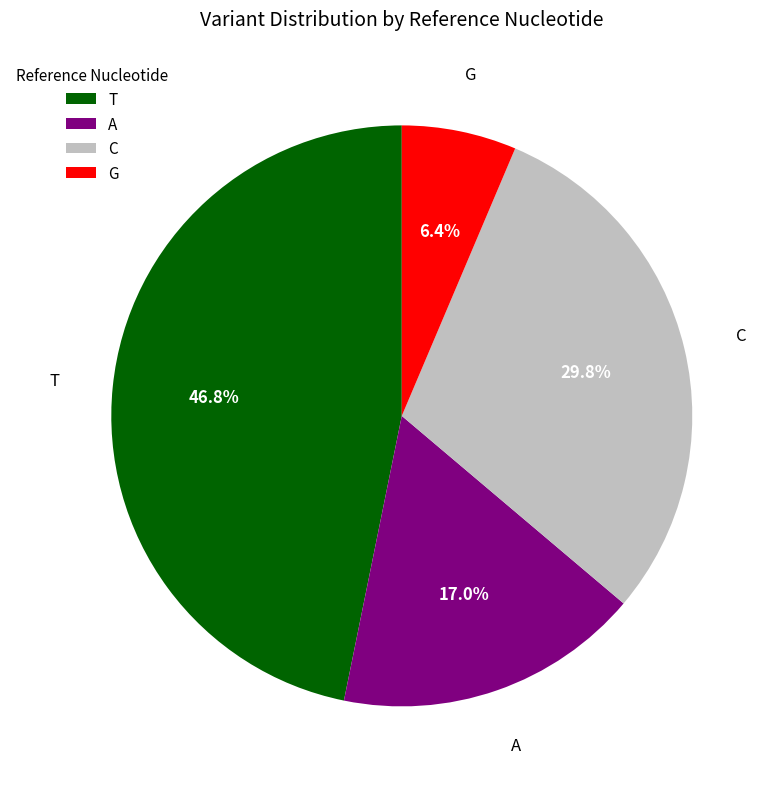

To the nearest percent, what is the difference between the C and T slice percentages?

17%